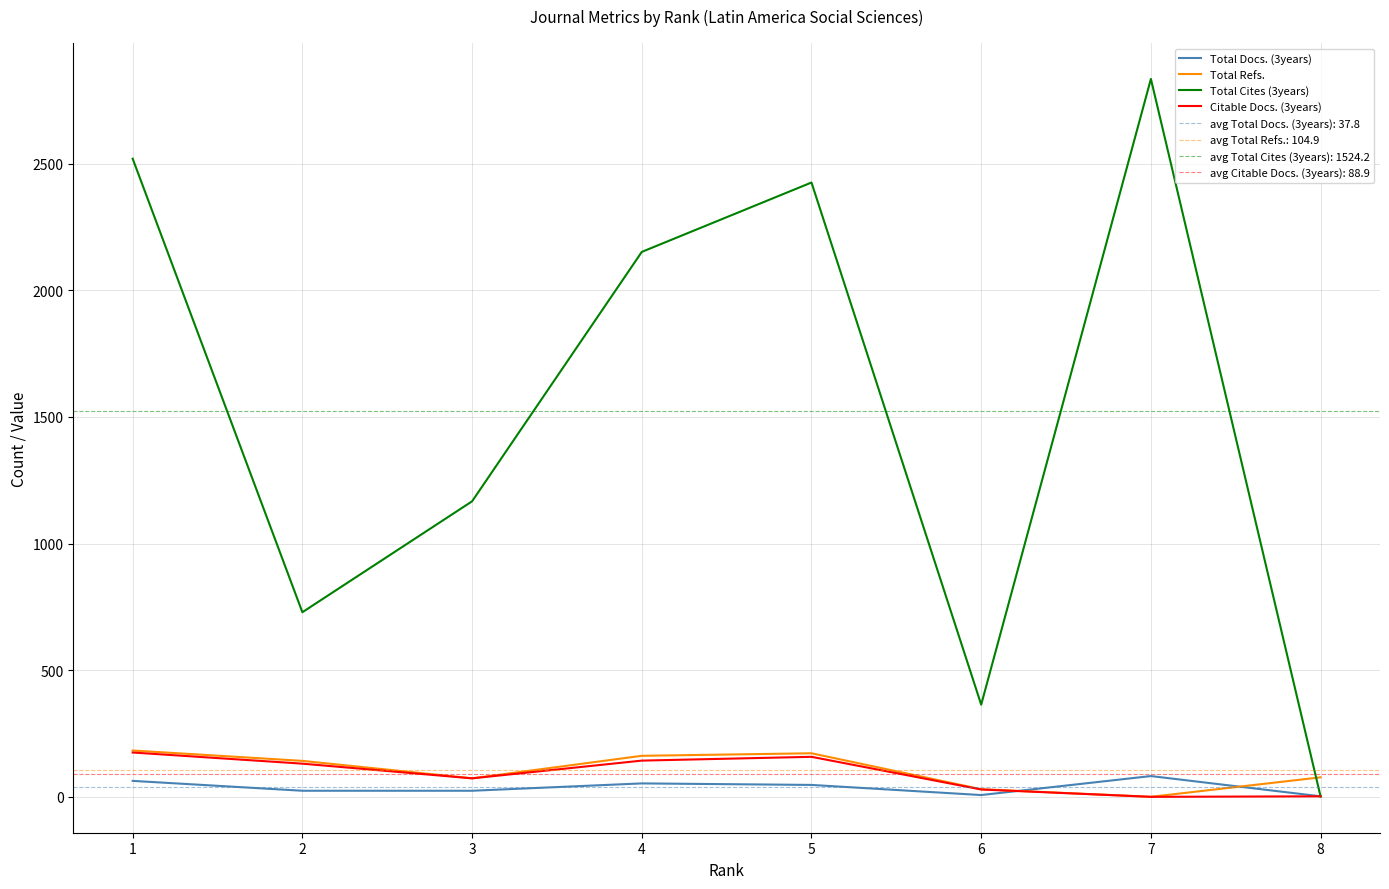

What are all the series names shown in the legend?

Total Docs. (3years), Total Refs., Total Cites (3years), Citable Docs. (3years)